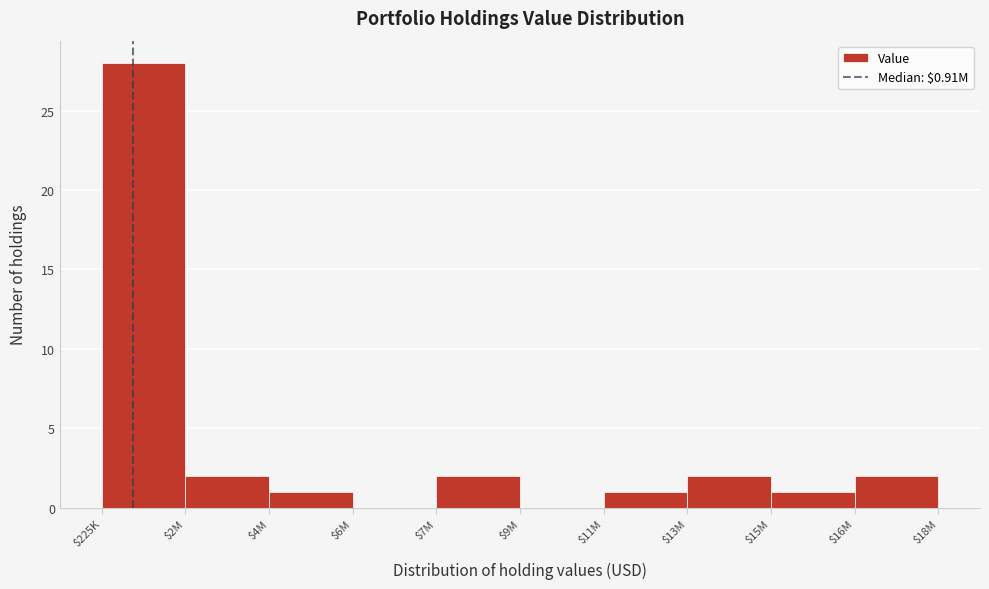

What is the maximum value shown in the chart?

28